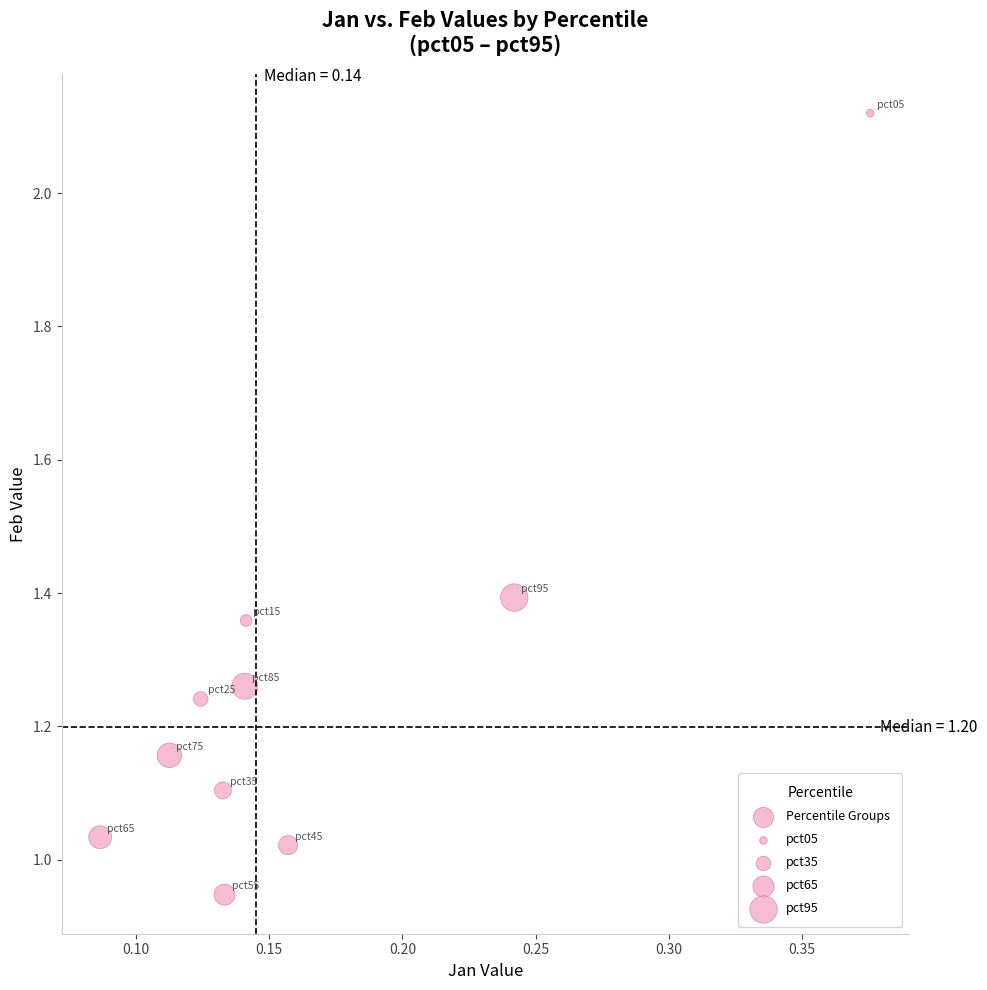

What is the range of X values (max minus min)?

0.3